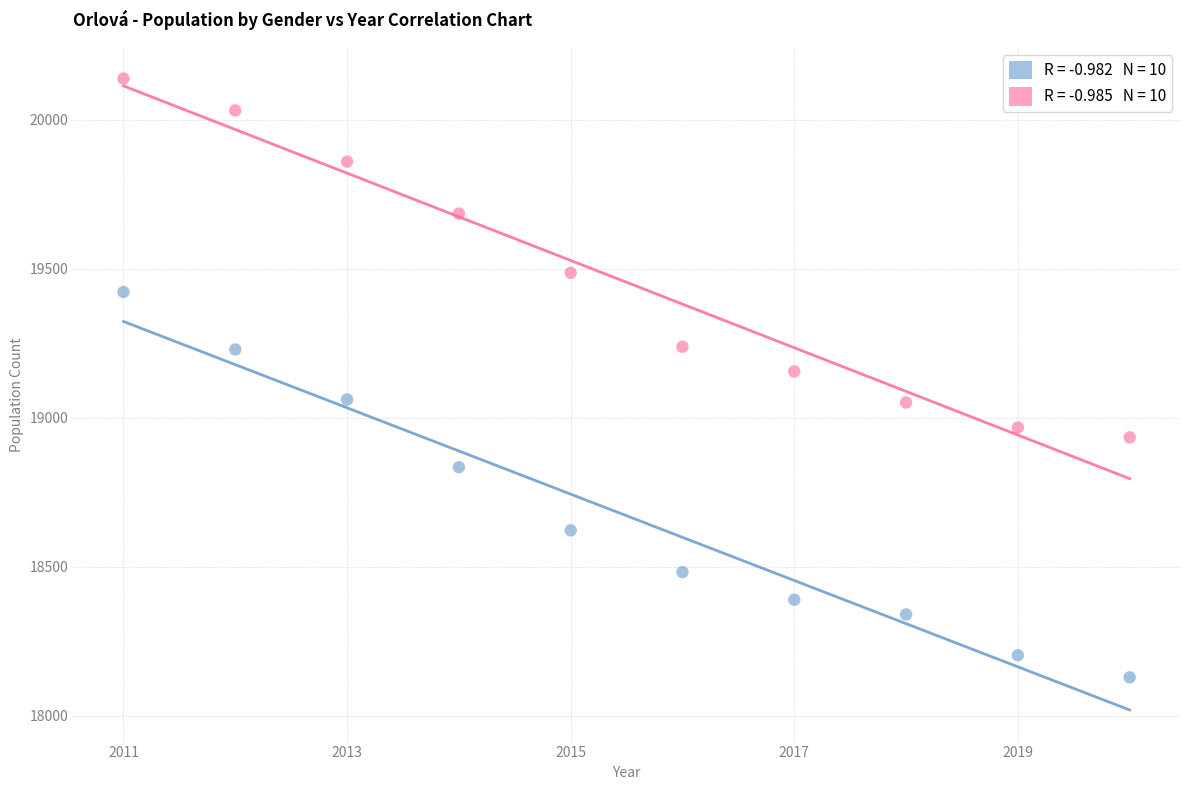

Across all data points, what is the range of Y values (max minus min)?

2009